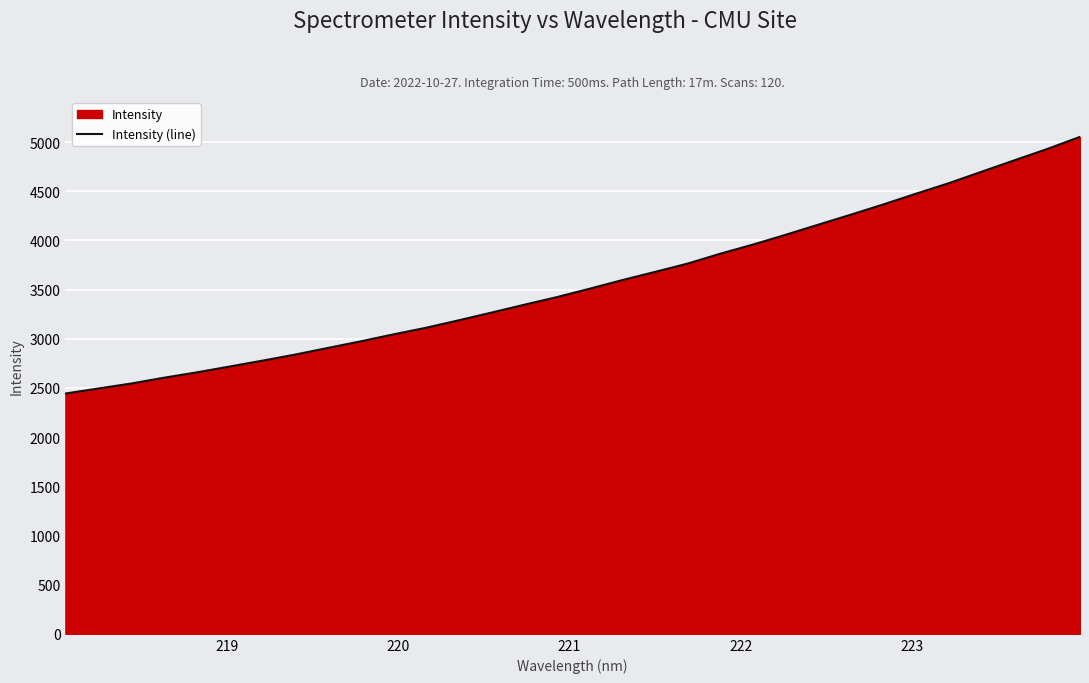

What is the greatest value displayed?

5053.7